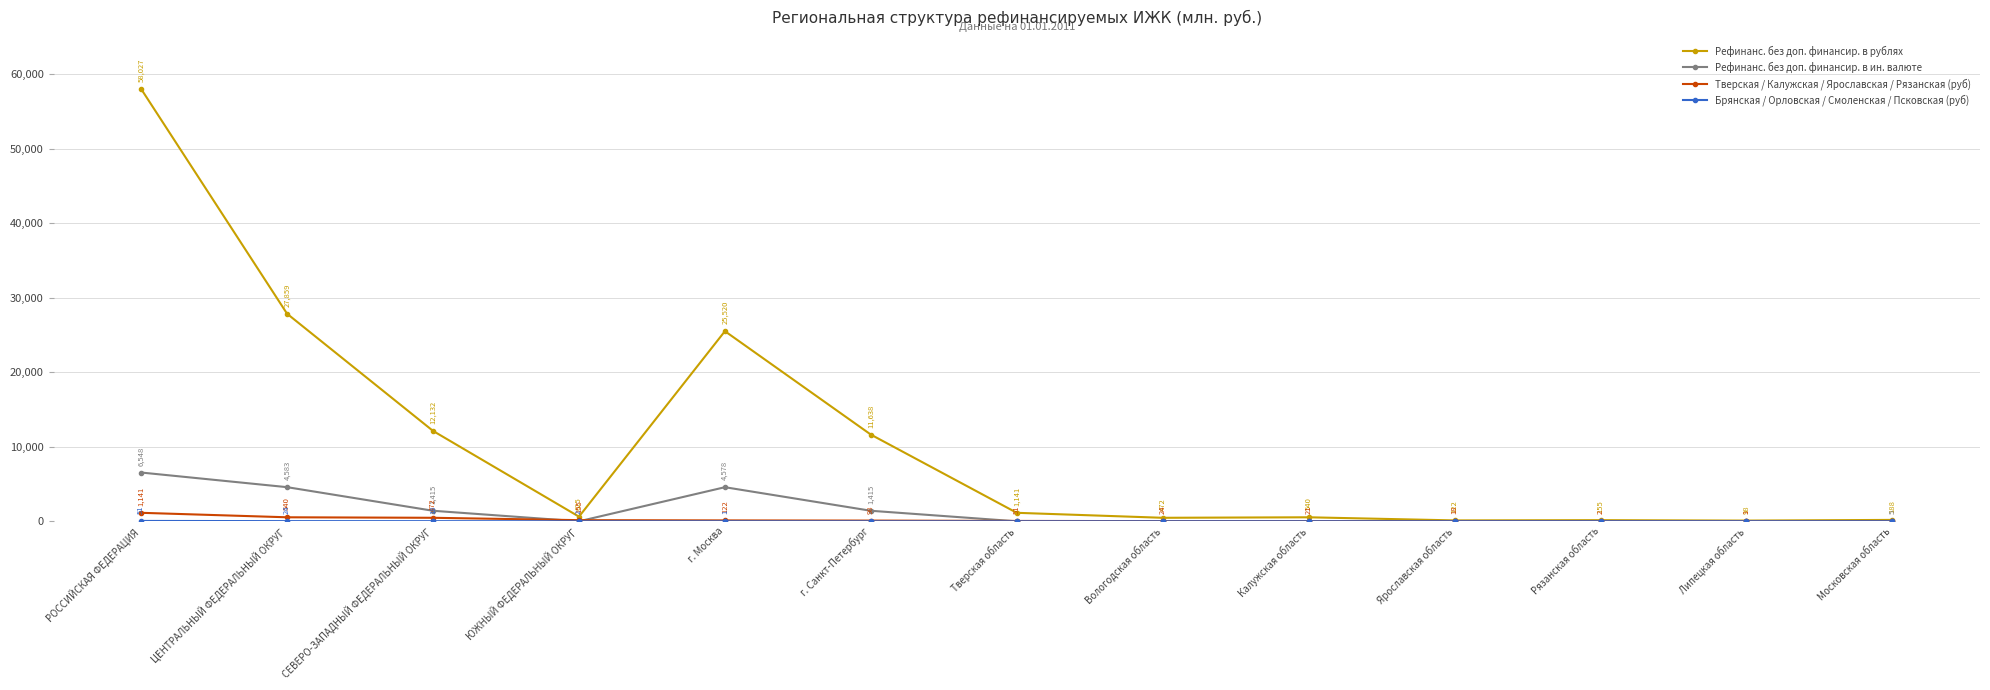

What is the label of the 12th point from the right?

ЦЕНТРАЛЬНЫЙ ФЕДЕРАЛЬНЫЙ ОКРУГ